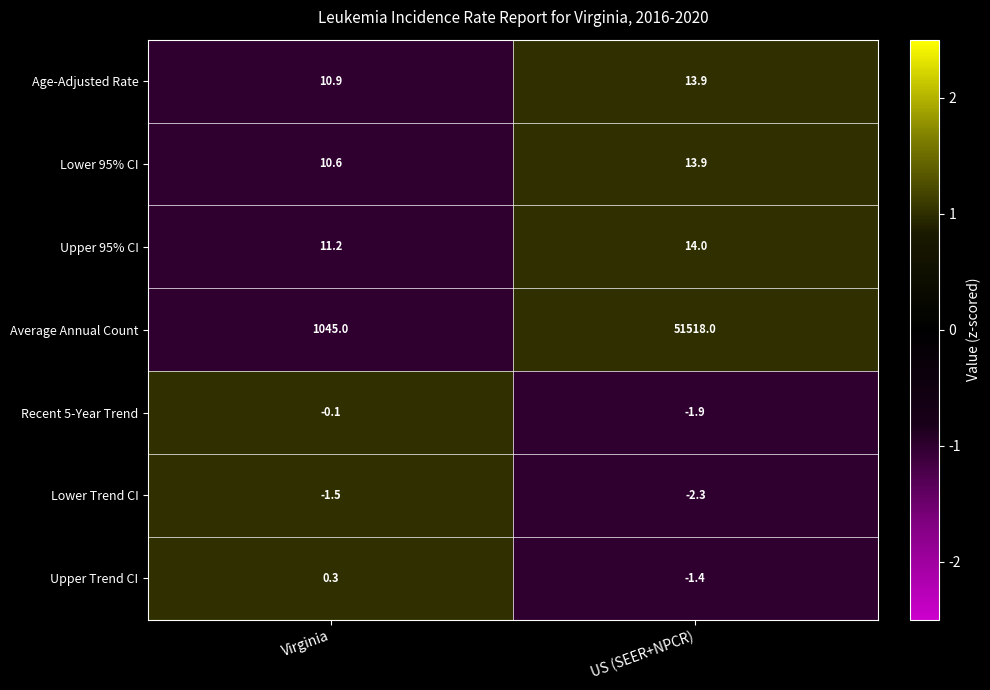

Rank the categories by Age-Adjusted Rate value from highest to lowest.

US (SEER+NPCR), Virginia